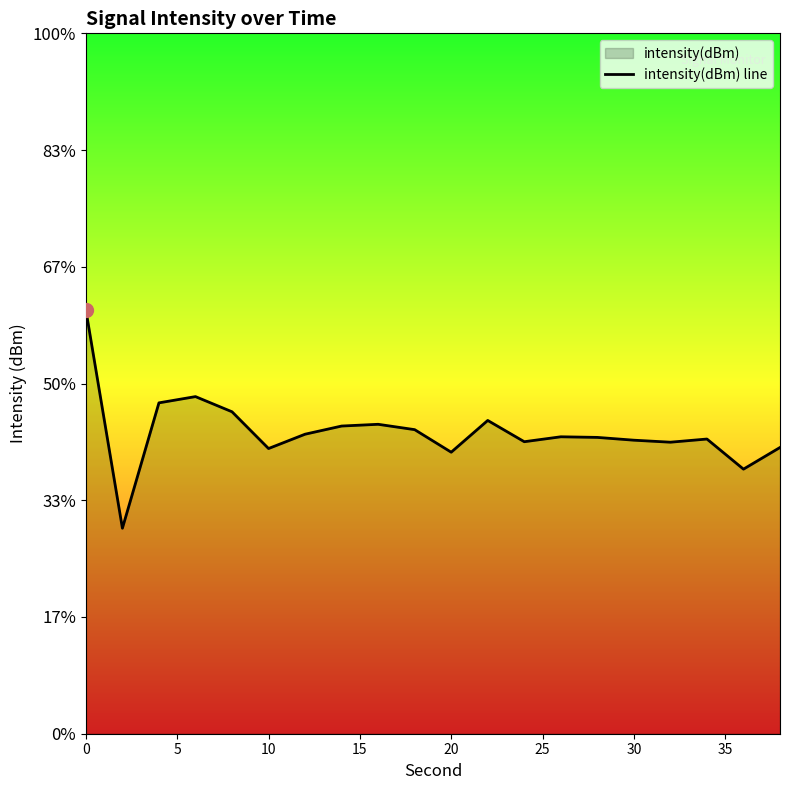

How many values exceed -93?

3